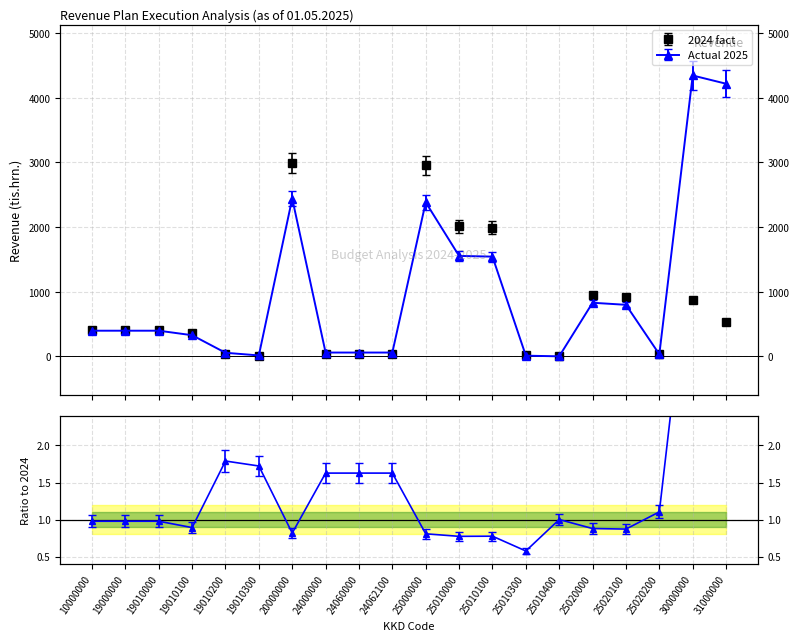

Which category has the highest value in the 2024 fact series?

20000000